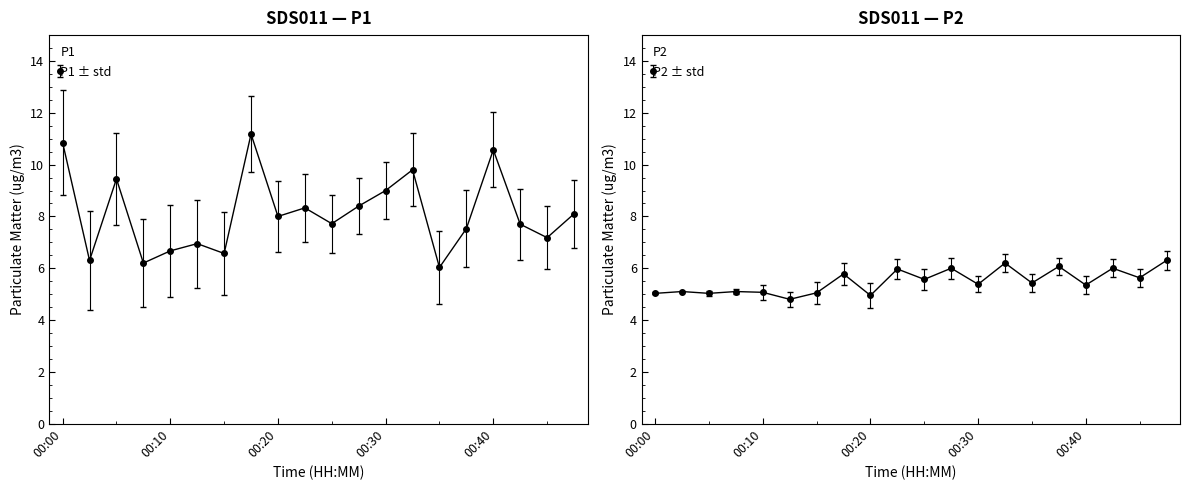

At which label does P1 reach its peak?

7